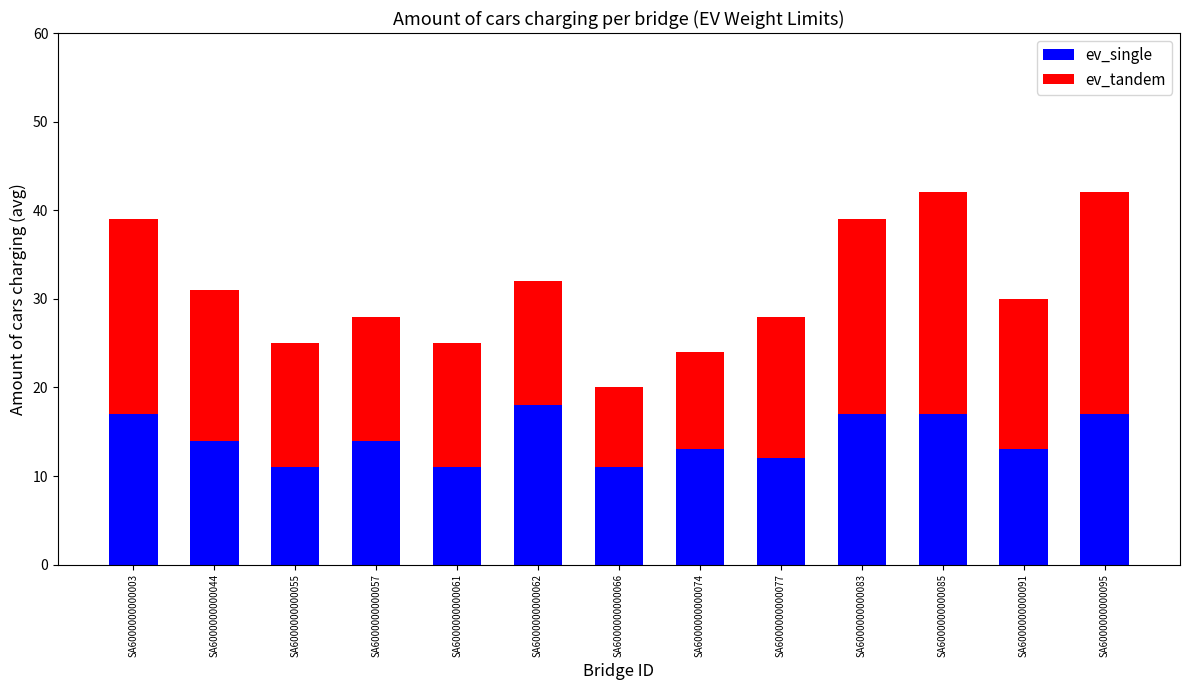

What is the minimum value for ev_single?

11